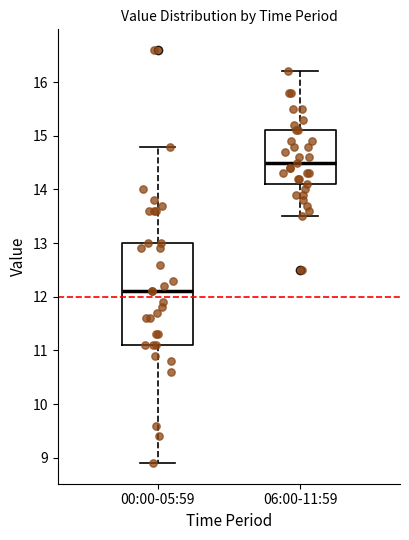

Reading left to right, transcribe this box plot: for each box, give where its median line is, the range the box spans, and where its two whiskers end, as read against the y-axis. The values are not printed on the chart, so give them approximately, as read against the axis.

00:00-05:59: median 12.1, box 11.1 to 13.0, whiskers 8.9 to 14.8
06:00-11:59: median 14.5, box 14.1 to 15.1, whiskers 13.5 to 16.2